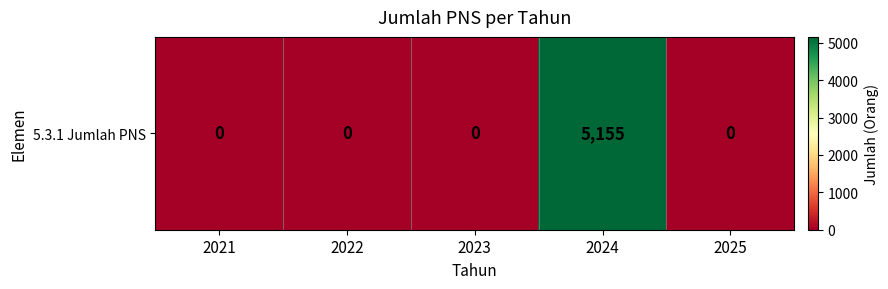

What is the difference between the values at 2024 and 2023?

5155